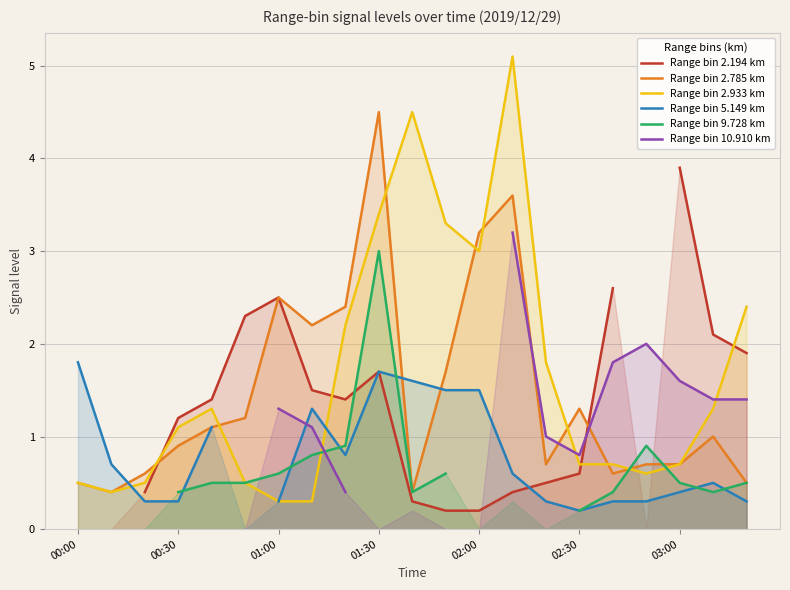

The value of Range bin 2.785 km at 01:00 is 1.6. True or false?

False